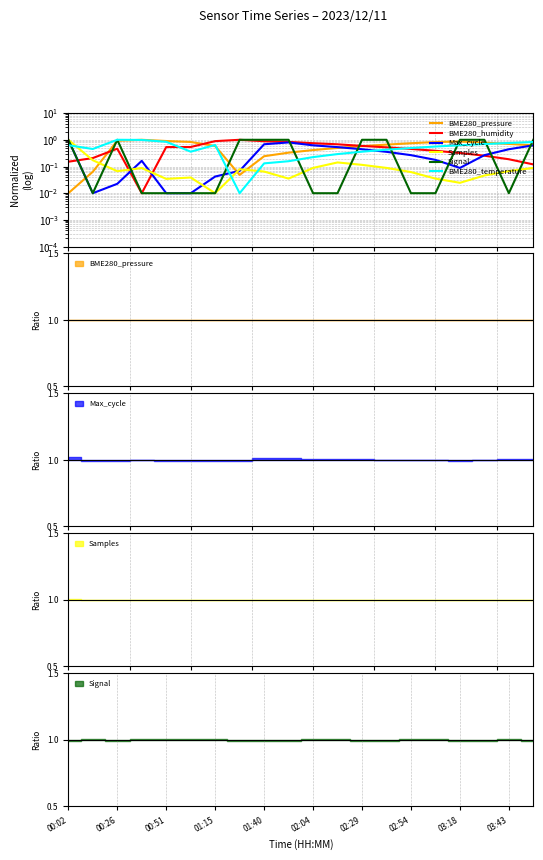

Reading left to right, what are all the values shown in this chart?

BME280_pressure: 0.0	0.1	0.9	1.0	0.9	0.8	0.6	0.0	0.2	0.3	0.4	0.5	0.6	0.7	0.7	0.8	0.9	0.8	0.7	0.6
BME280_humidity: 0.2	0.2	0.5	0.0	0.5	0.5	0.9	1.0	0.9	0.8	0.8	0.7	0.6	0.5	0.5	0.4	0.3	0.3	0.2	0.1
Max_cycle: 1.0	0.0	0.0	0.2	0.0	0.0	0.0	0.1	0.7	0.8	0.6	0.5	0.4	0.4	0.3	0.2	0.1	0.3	0.4	0.6
Samples: 1.0	0.2	0.1	0.1	0.0	0.0	0.0	0.1	0.1	0.0	0.1	0.1	0.1	0.1	0.1	0.0	0.0	0.0	0.1	0.1
Signal: 1.0	0.0	1.0	0.0	0.0	0.0	0.0	1.0	1.0	1.0	0.0	0.0	1.0	1.0	0.0	0.0	1.0	1.0	0.0	1.0
BME280_temperature: 0.6	0.5	1.0	1.0	0.8	0.4	0.6	0.0	0.1	0.2	0.2	0.3	0.4	0.4	0.5	0.6	0.6	0.7	0.8	0.8